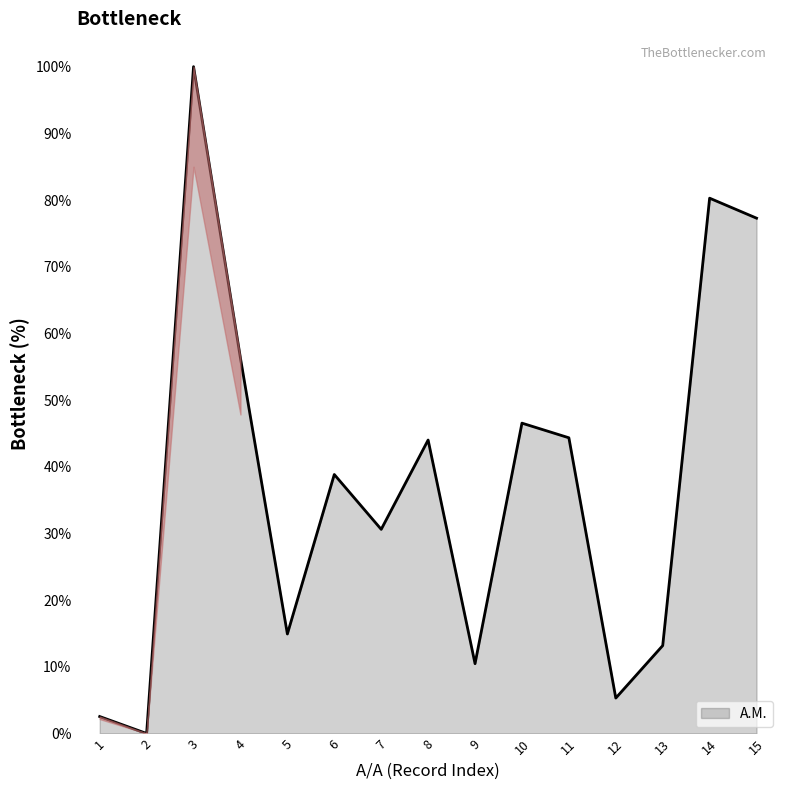

How many interior local valleys (lower than both neighbors) does the data have?

5